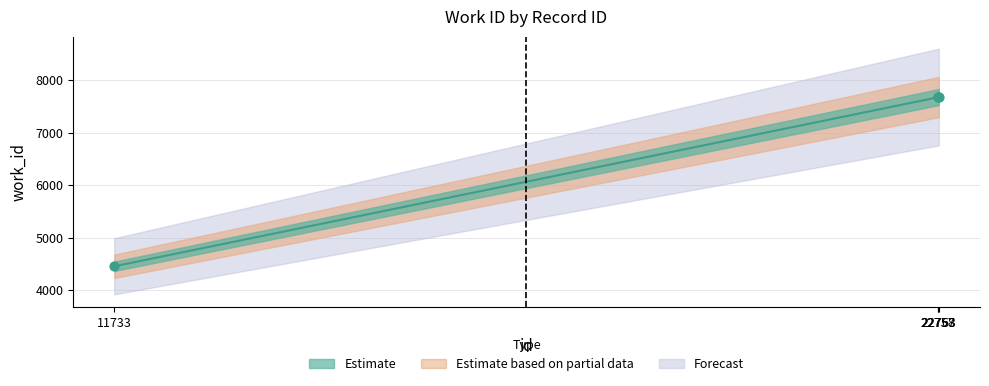

Between 22757 and 11733, which is larger?

22757